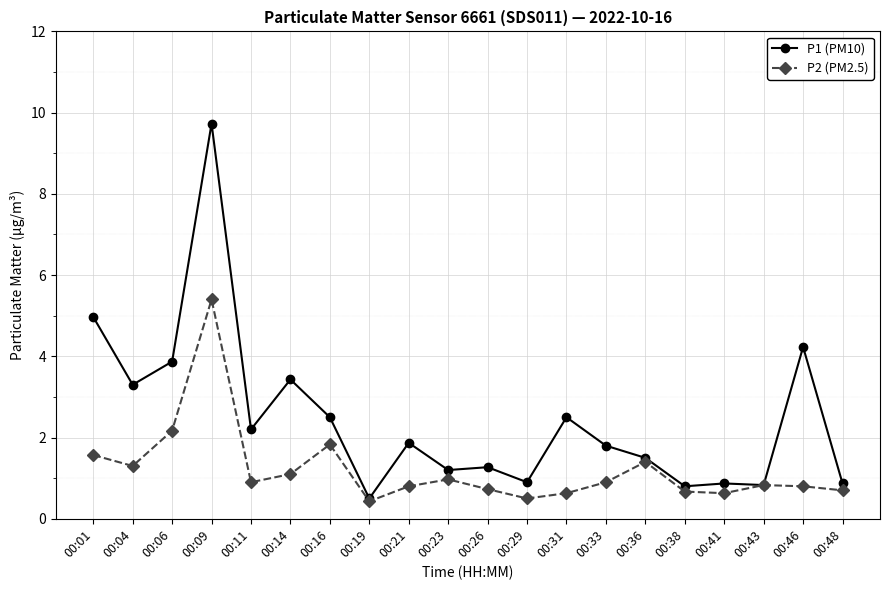

What is the smallest value displayed?

0.4